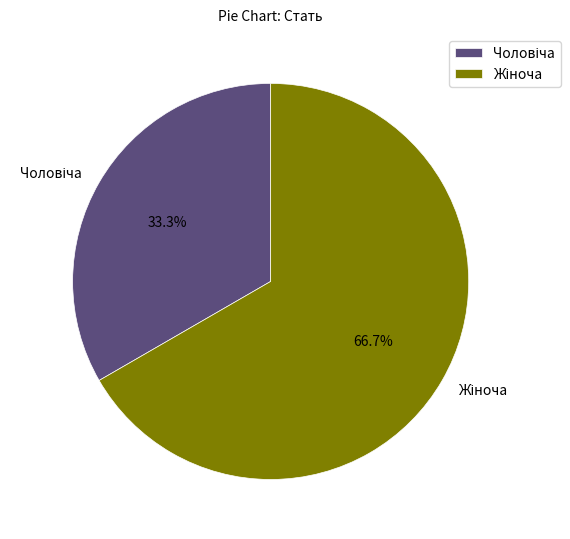

Is there any slice that represents more than half of the pie?

Yes